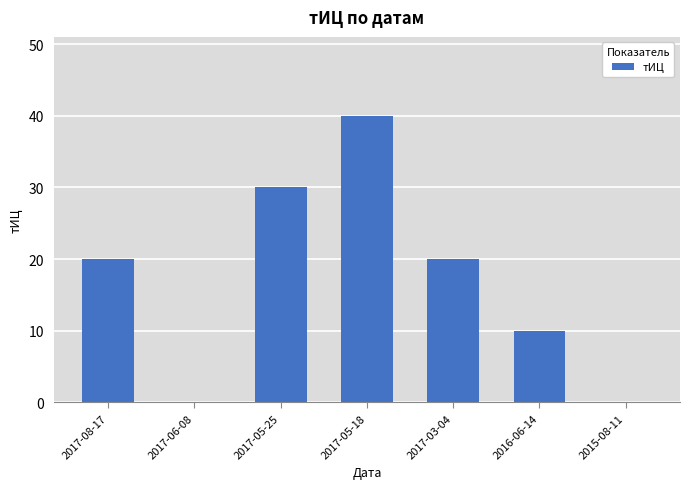

Which has a higher value, 2017-05-25 or 2015-08-11?

2017-05-25